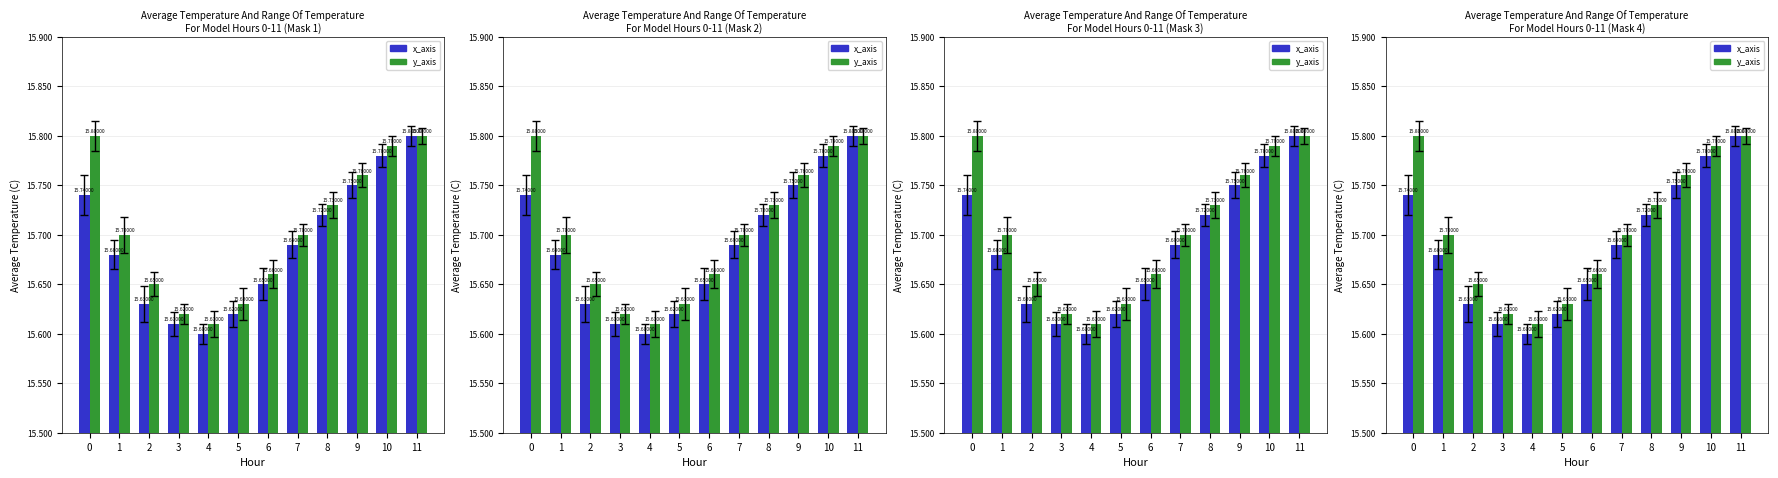

Are the bars horizontal?

No